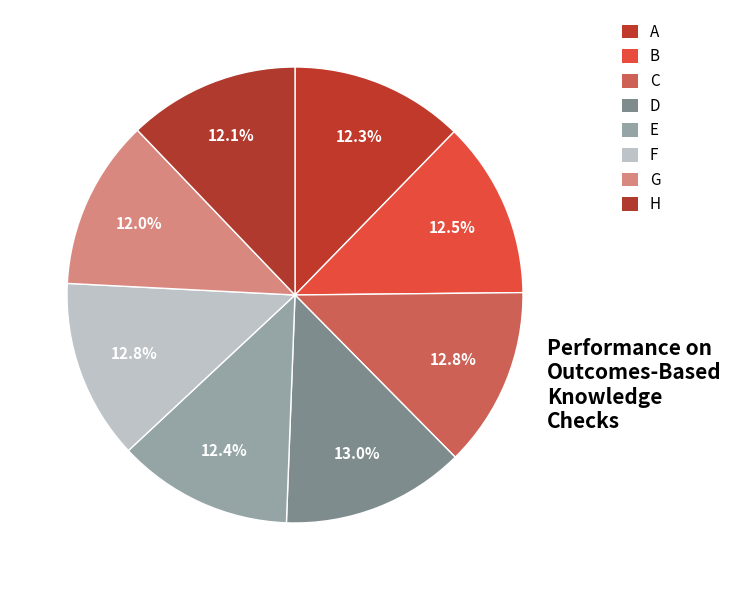

What portion of the pie excludes G?

88.0%